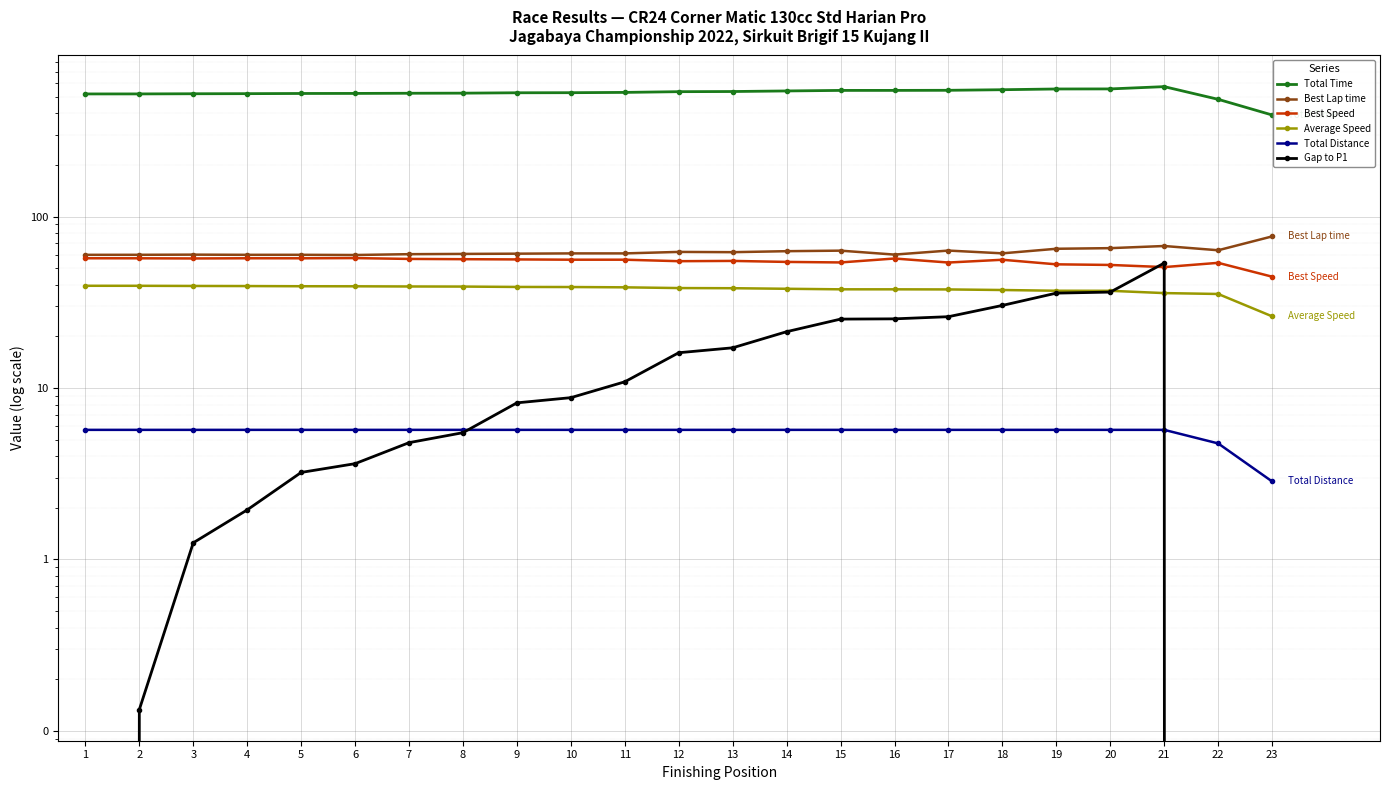

At which label does Average Speed first exceed 38?

1